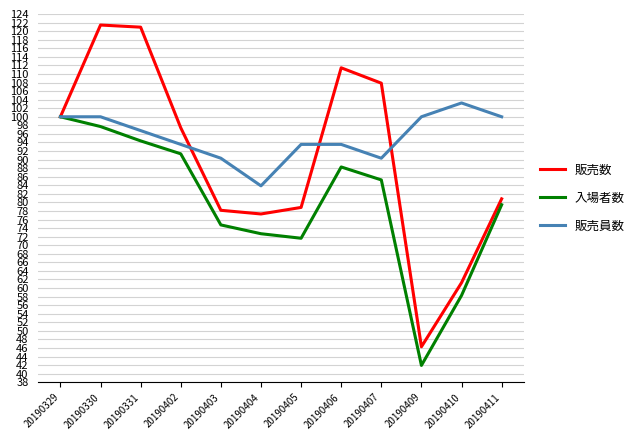

Which category has the lowest value in the 入場者数 series?

20190409